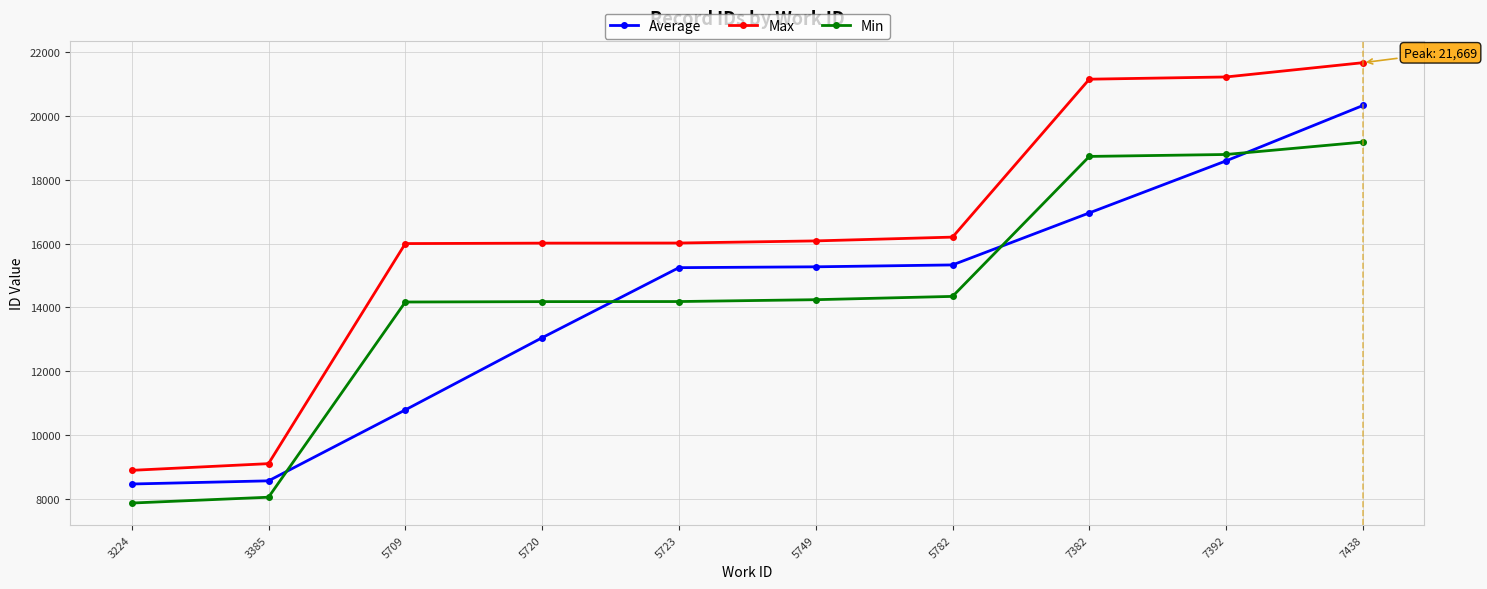

Rank the series by their maximum value, from lowest to highest.

Min, Average, Max